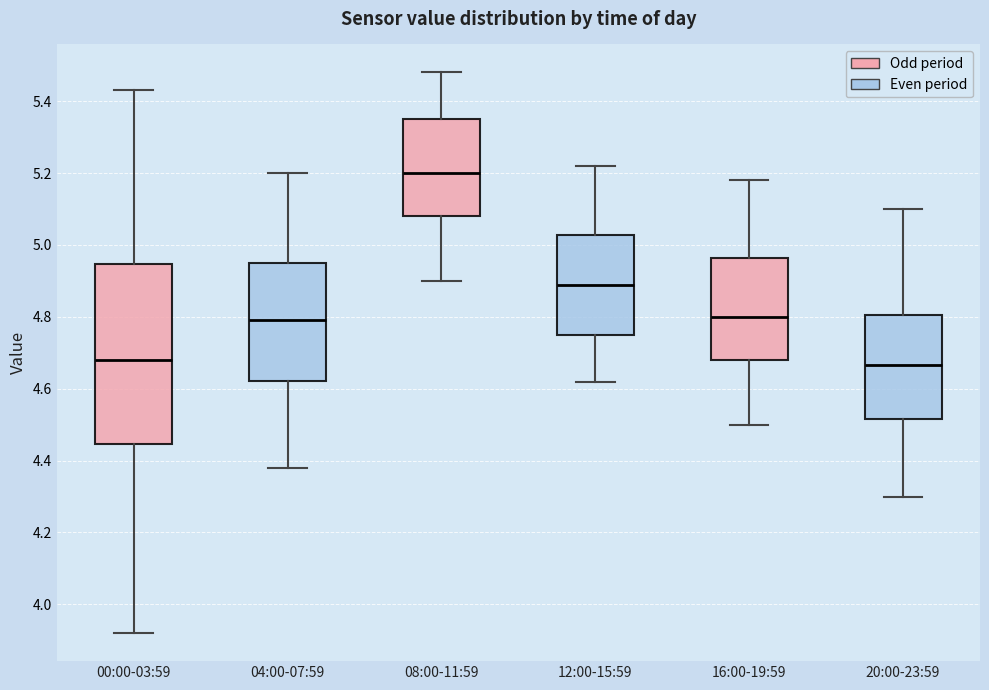

Comparing the boxes themselves (not the whiskers), which one is the tallest?

00:00-03:59